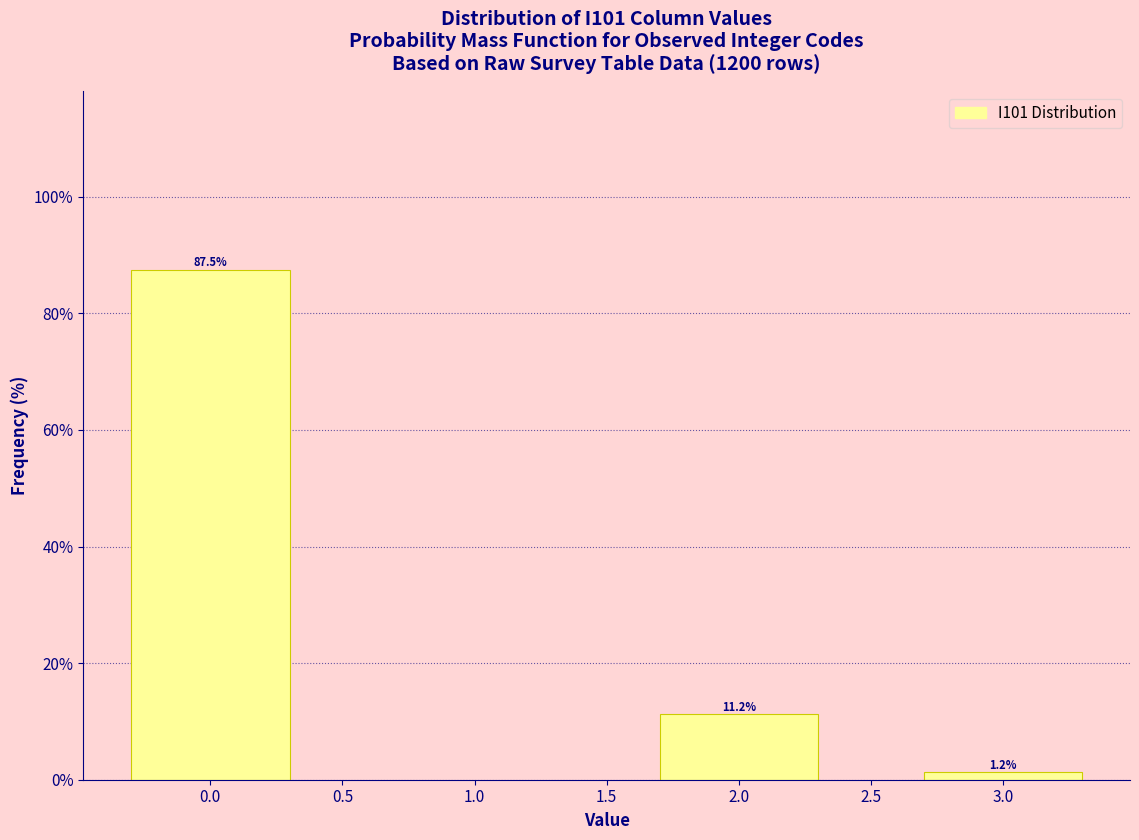

What is the label of the 2nd bar from the left?

2.0